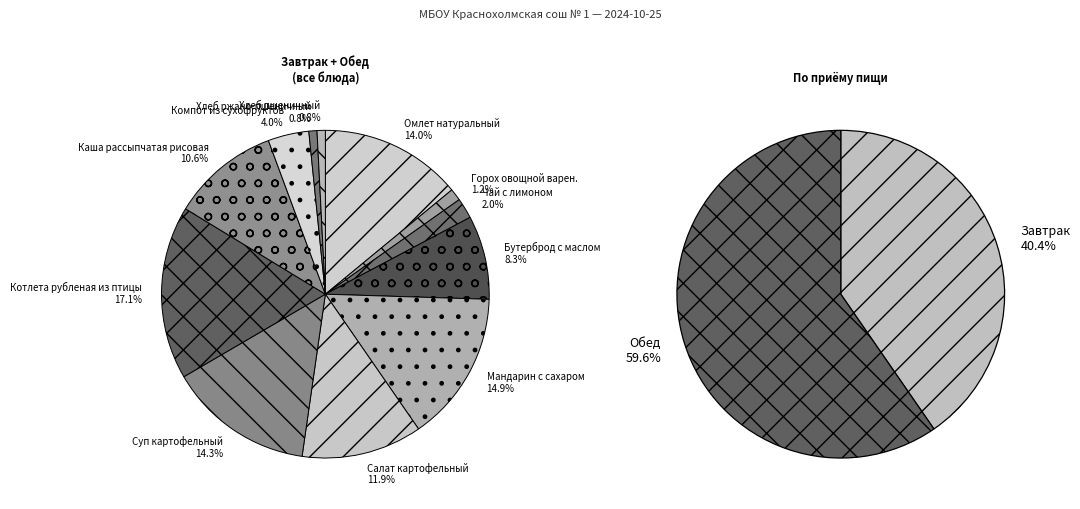

To the nearest percent, what is the combined percentage of Хлеб ржано-пшеничный and Каша рассыпчатая рисовая?

11%